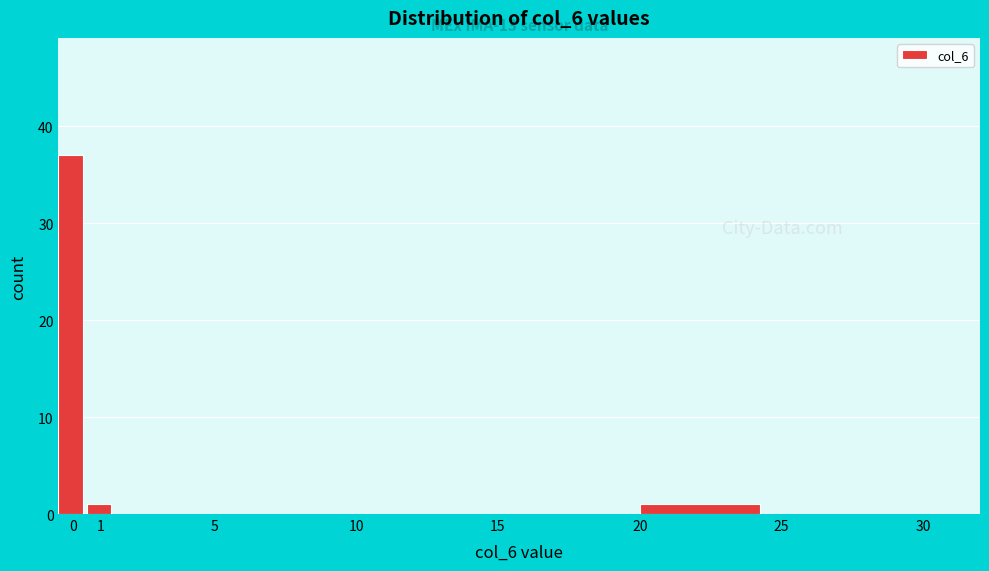

Over which range of the x-axis is the bar tallest?

-0.5 to 0.5